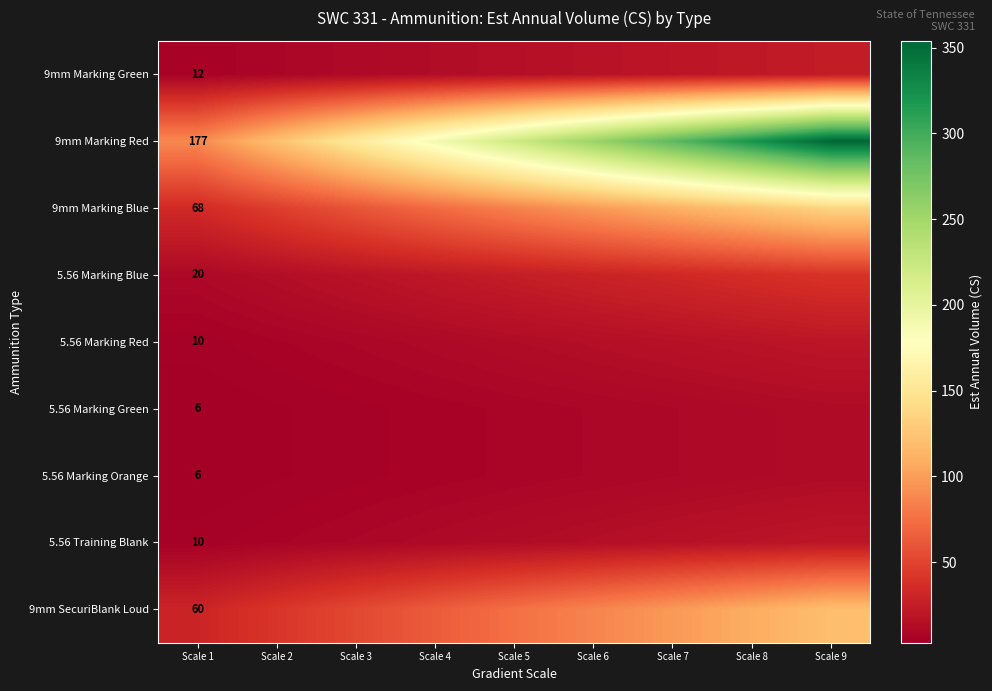

Is the value of 5.56 Marking Blue at Scale 3 greater than the value of 5.56 Marking Green at Scale 7?

Yes